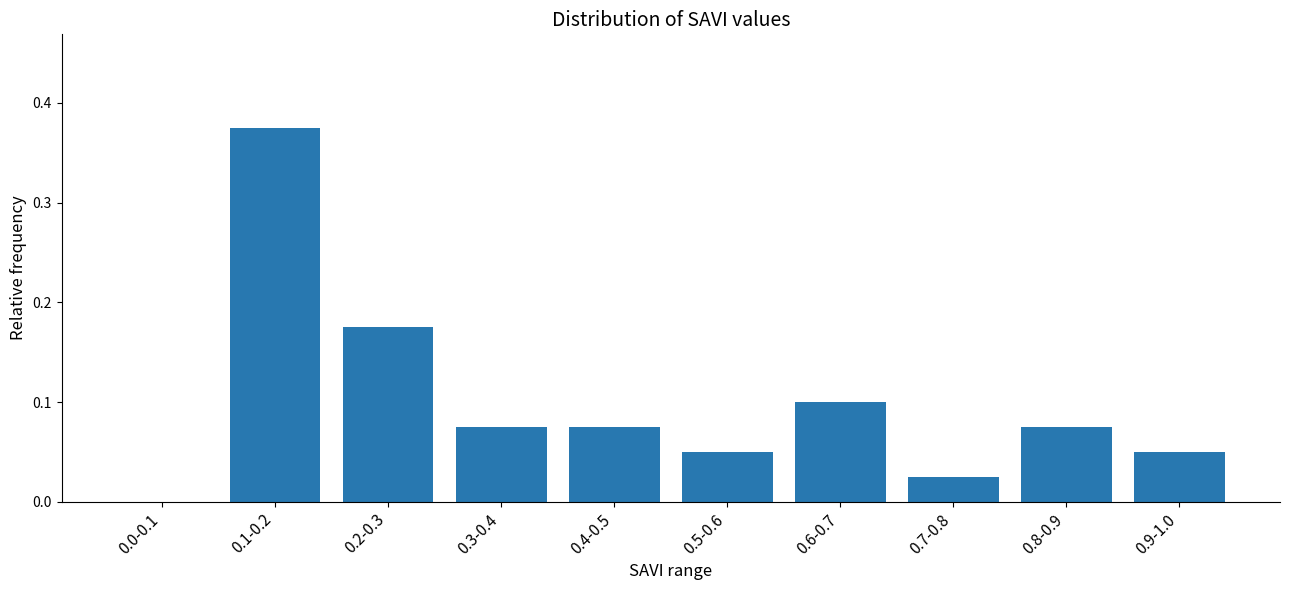

Which label corresponds to the largest value in the chart?

0.1-0.2